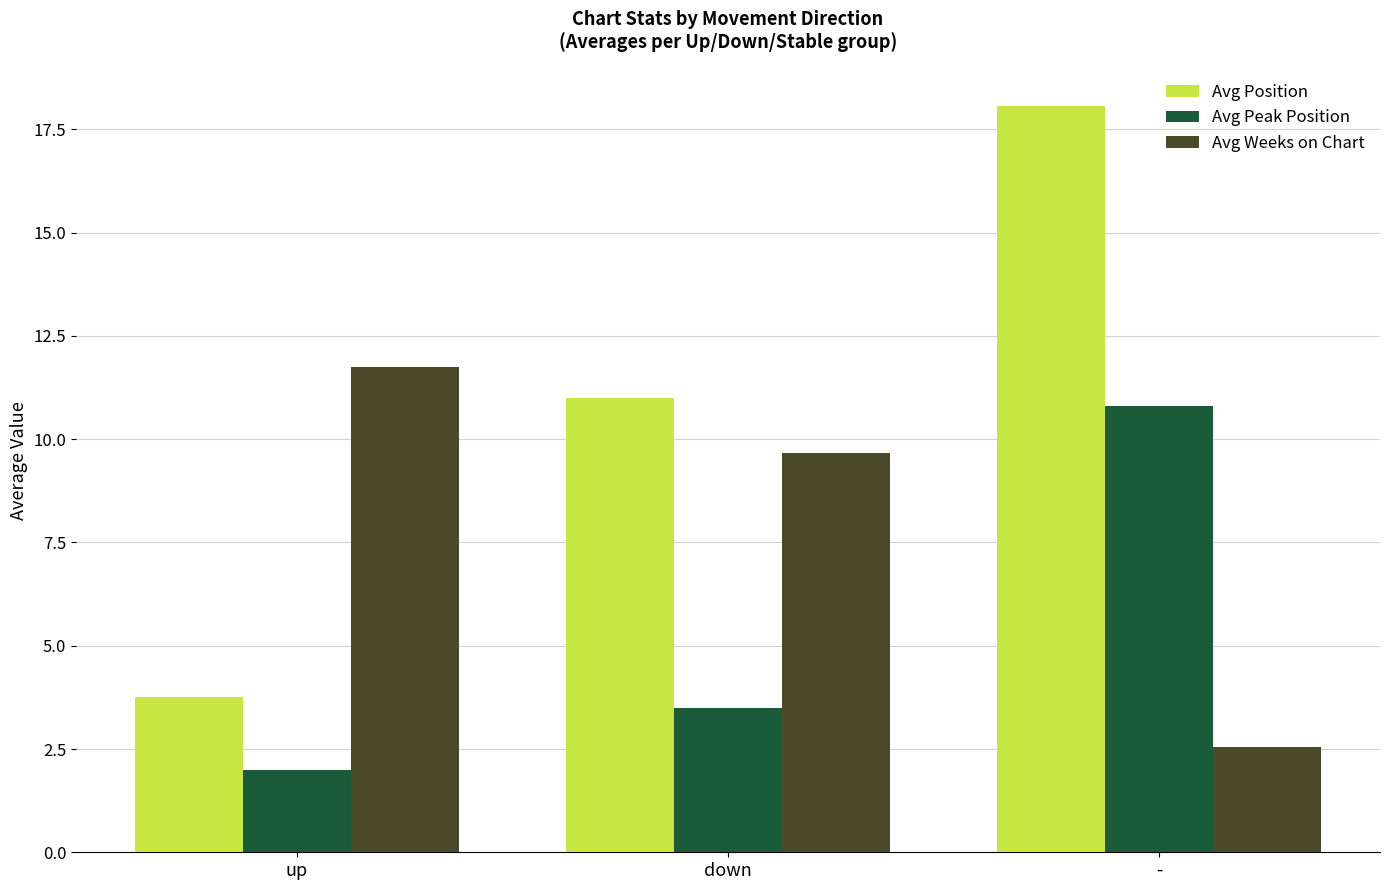

Reading left to right, transcribe all the data shown in this chart.

Avg Position: 3.8	11.0	18.1
Avg Peak Position: 2.0	3.5	10.8
Avg Weeks on Chart: 11.8	9.7	2.6